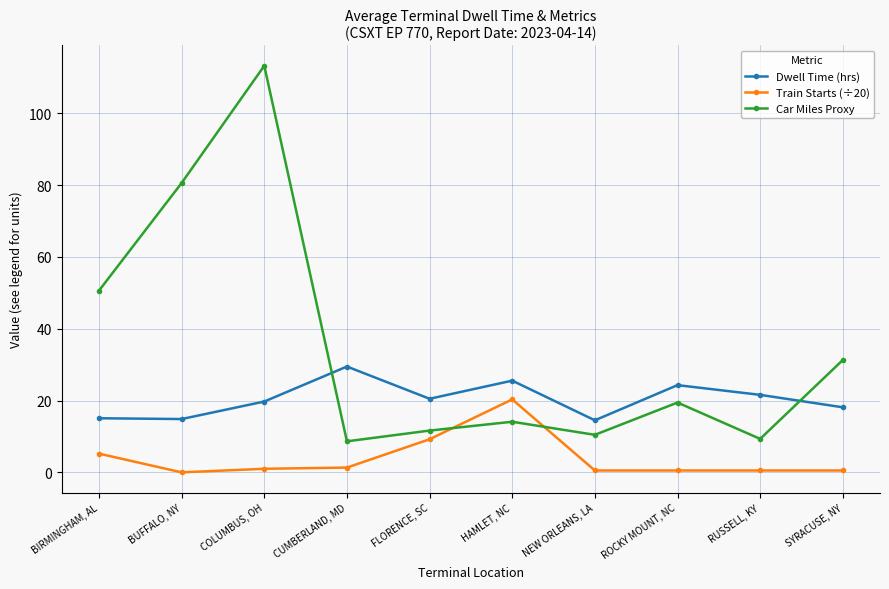

What is the value of the Train Starts (÷20) point at the 8th from the left?

0.5